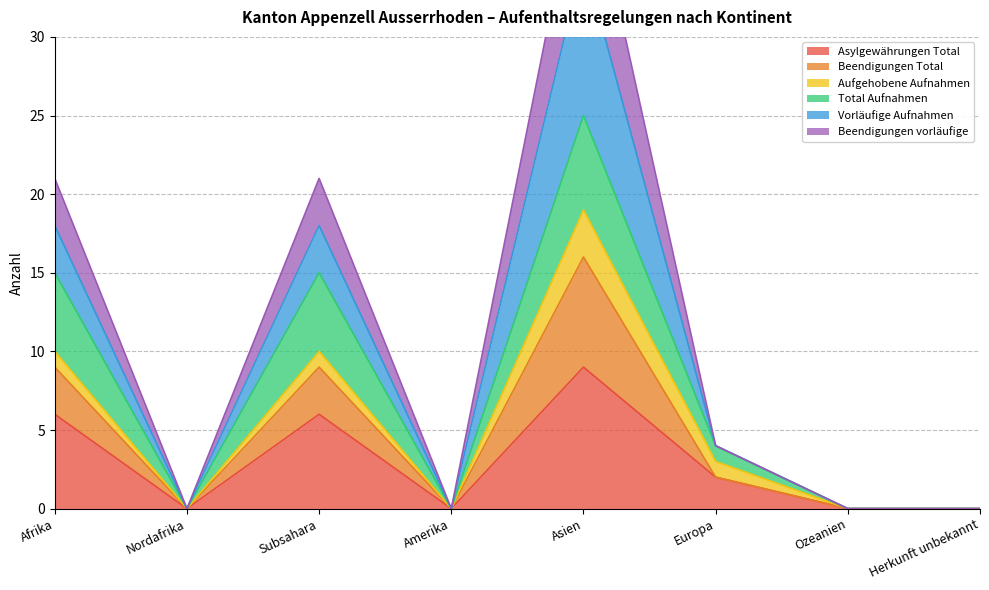

The Asylgewährungen Total series shows 0 at Ozeanien. True or false?

True